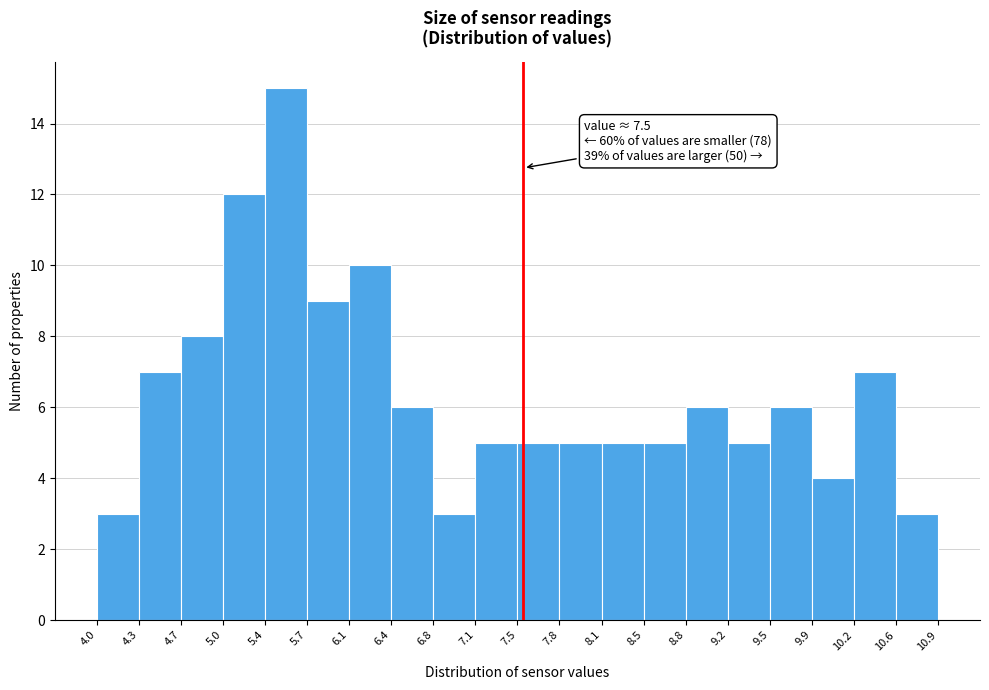

Over which range of the x-axis is the bar tallest?

5.4 to 5.7